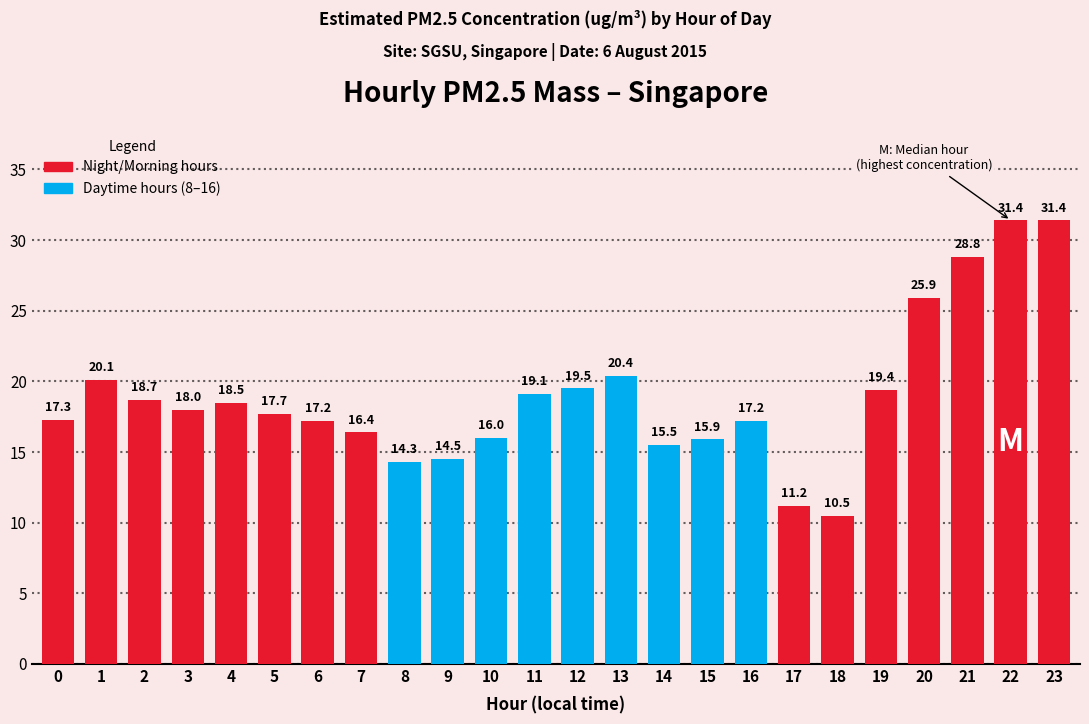

Is it true that the value at 15 is 23.9?

False